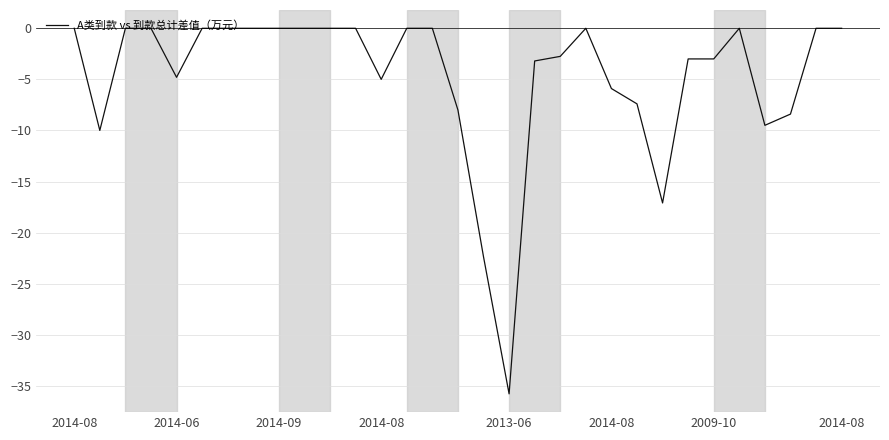

What is the difference between the maximum and minimum values?

35.8